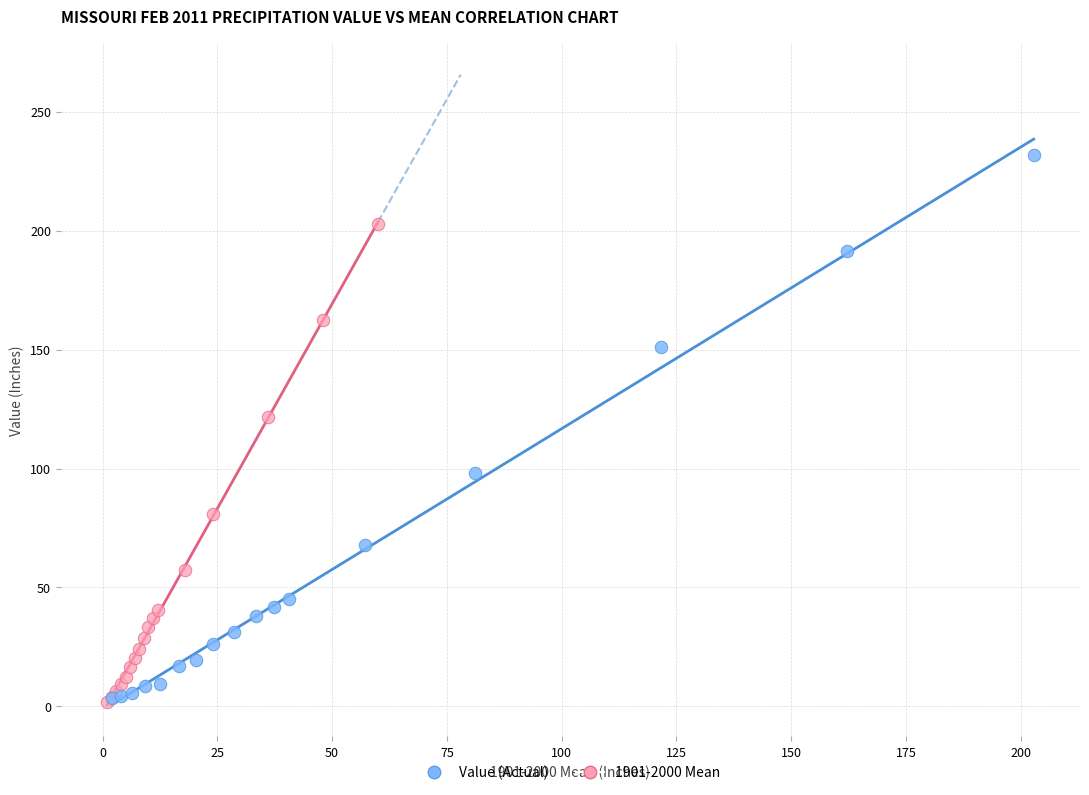

Which series reaches the maximum Y coordinate?

Value (Actual)